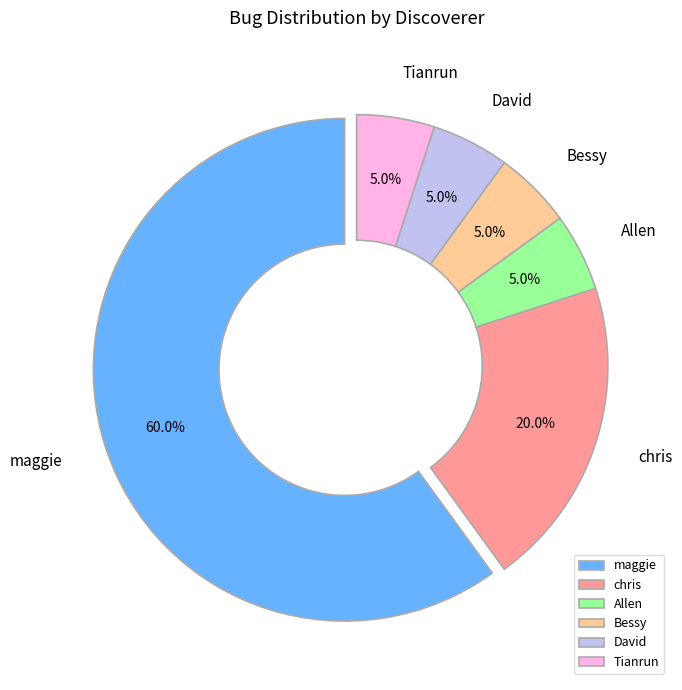

Combined, do Allen and Tianrun account for over 50%?

No